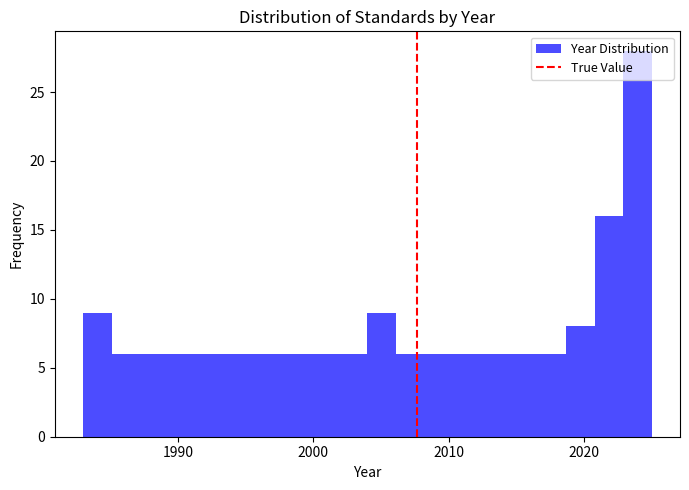

Read against the x-axis, roughly where is the centre of the tallest bar?

2024